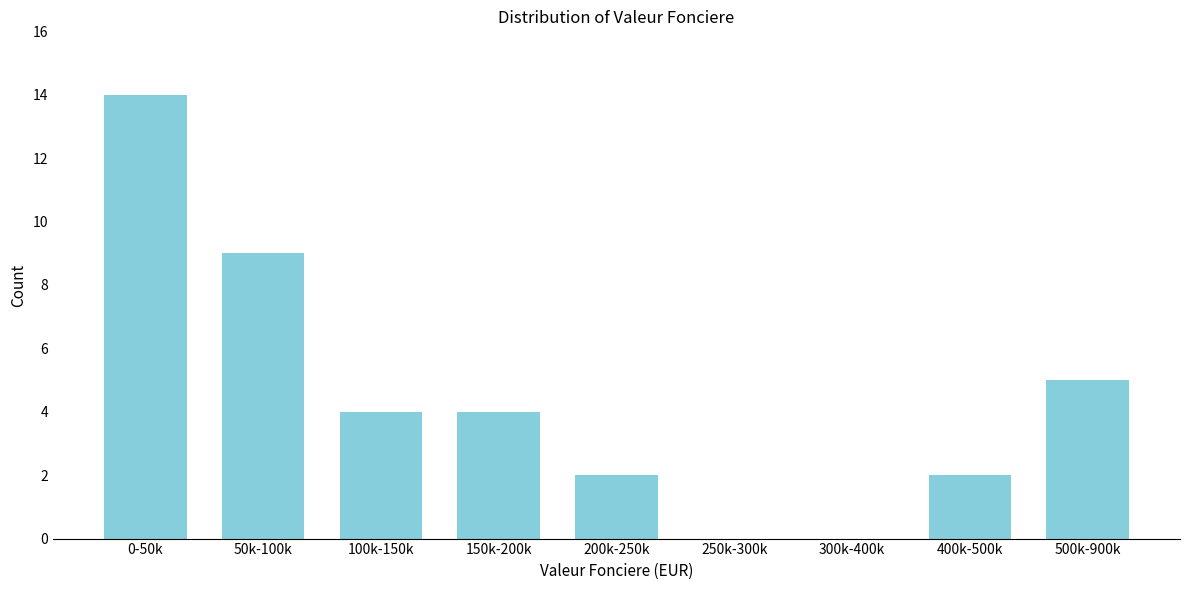

Reading left to right, extract all data points from this chart.

0-50k=14	50k-100k=9	100k-150k=4	150k-200k=4	200k-250k=2	250k-300k=0	300k-400k=0	400k-500k=2	500k-900k=5